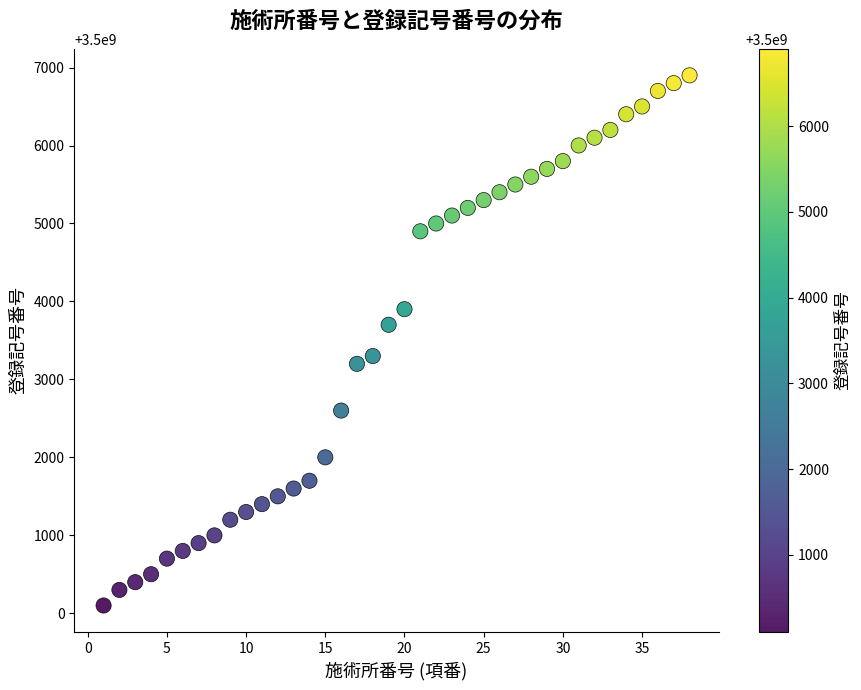

What is the range of Y values (max minus min)?

6799